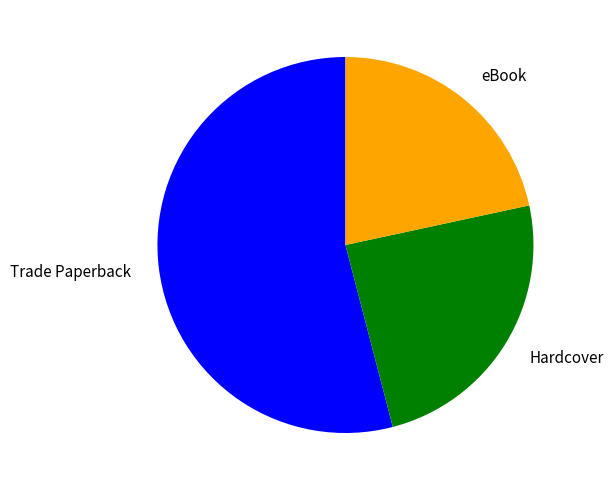

Is there a majority slice in this chart?

Yes